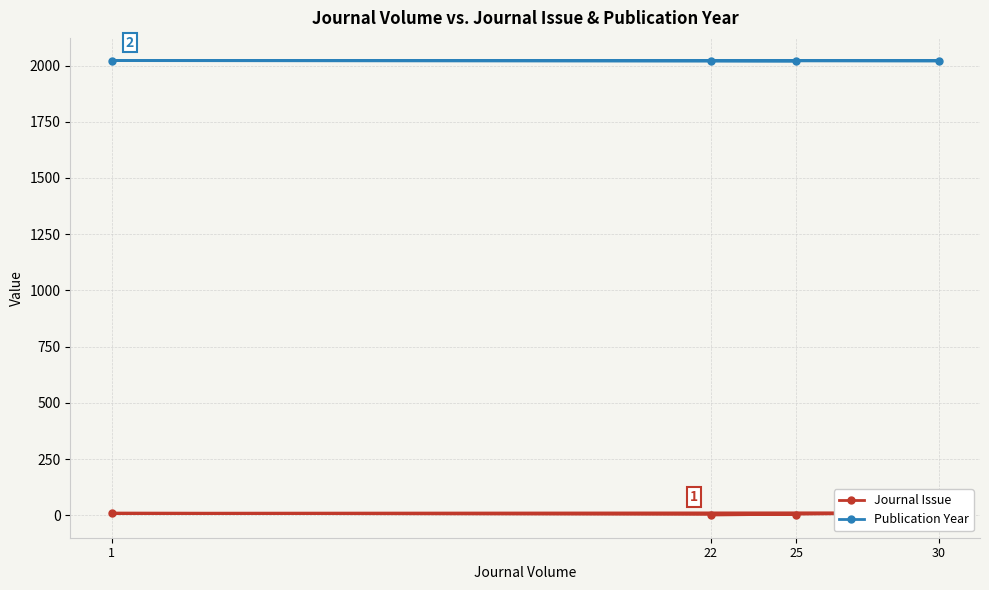

What is the average value of the Journal Issue series?

6